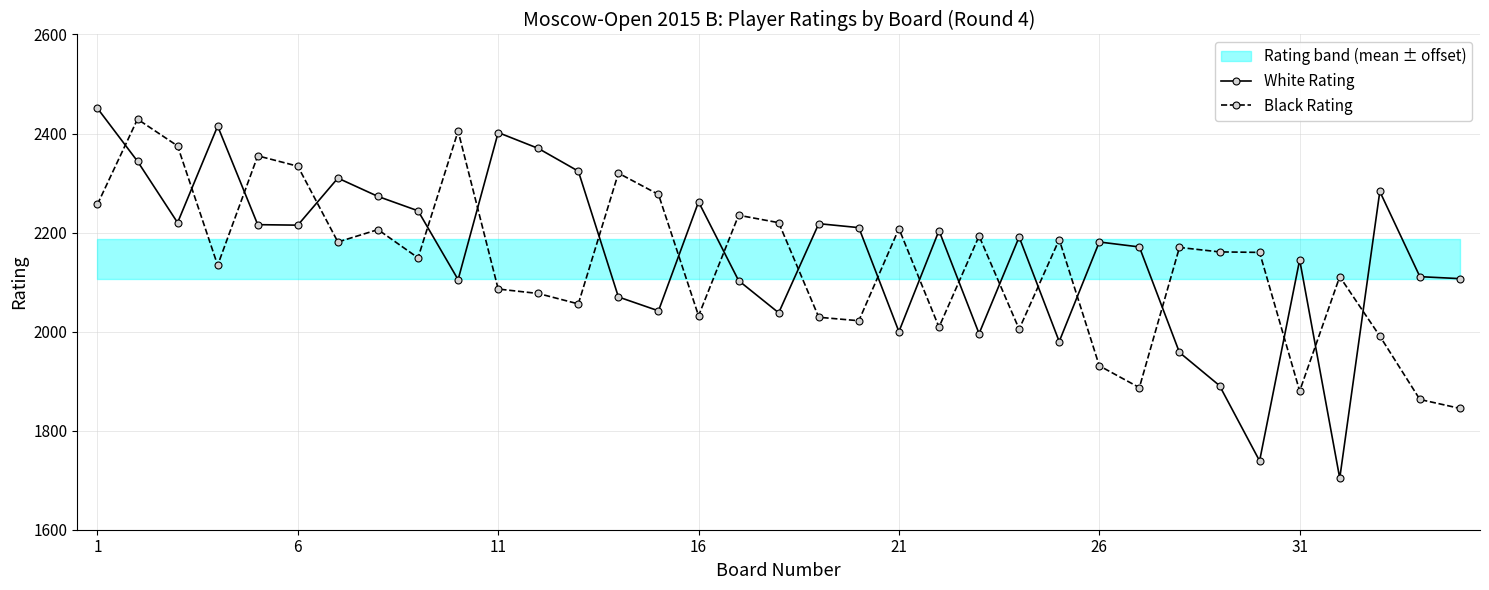

What is the value of the White Rating point at the 21st from the left?

2000